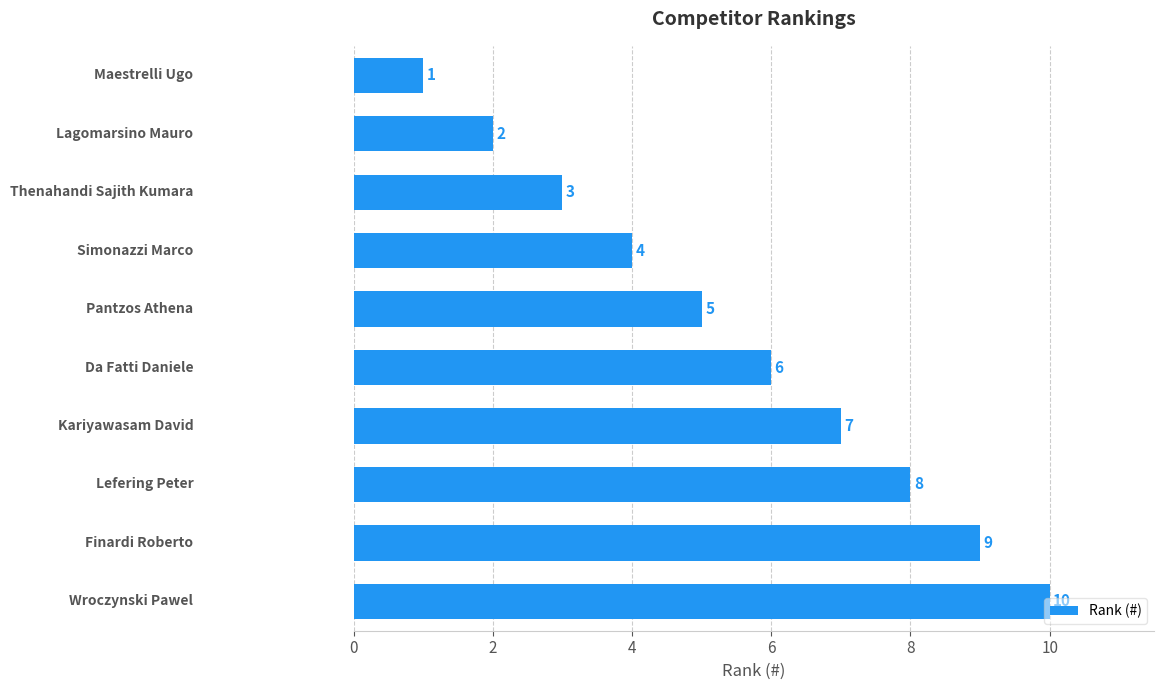

What is the average value?

6